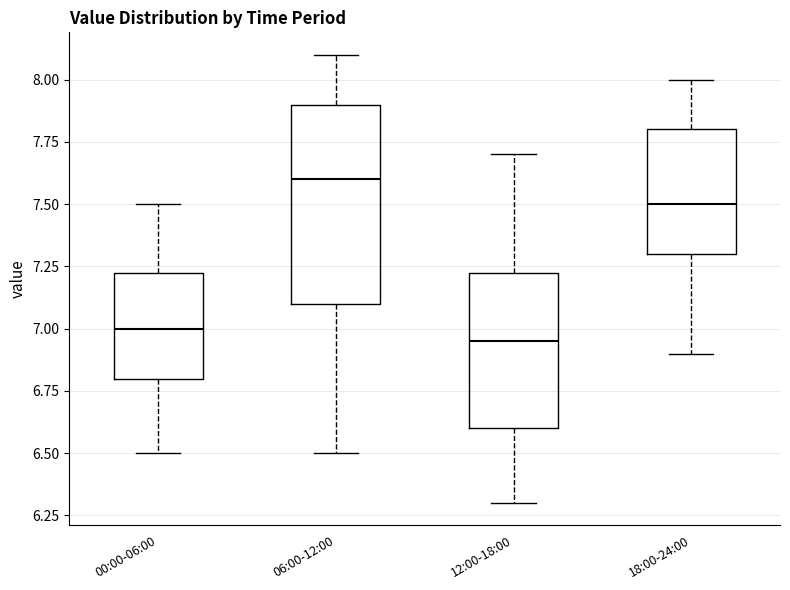

Comparing the boxes themselves (not the whiskers), which one is the tallest?

06:00-12:00